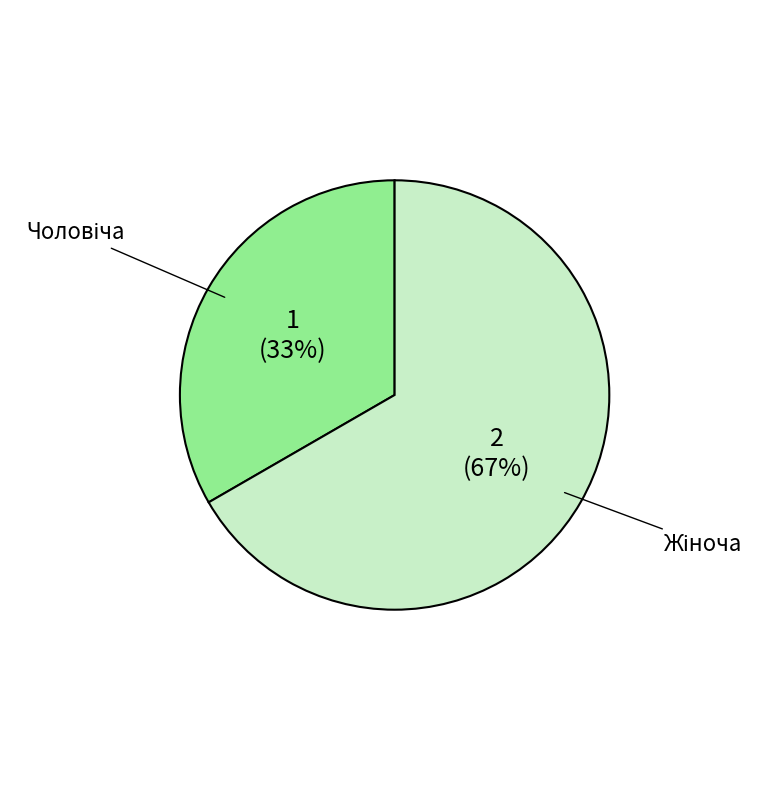

How many segments does this pie chart have?

2